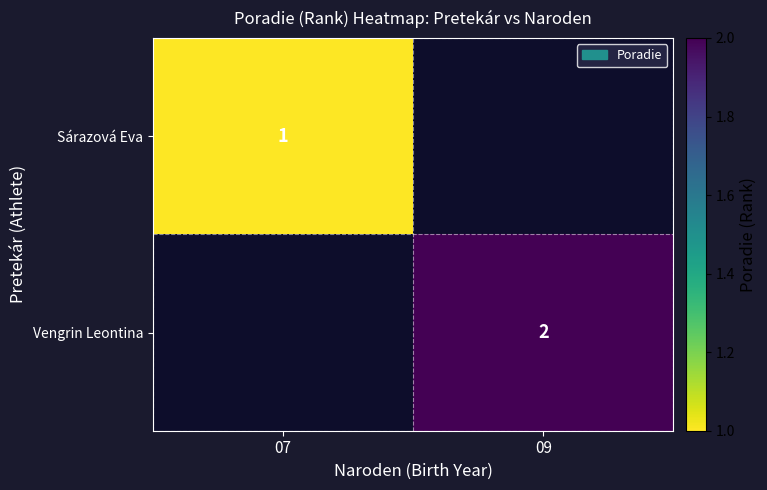

The value of Sárazová Eva at 07 is 1. True or false?

True